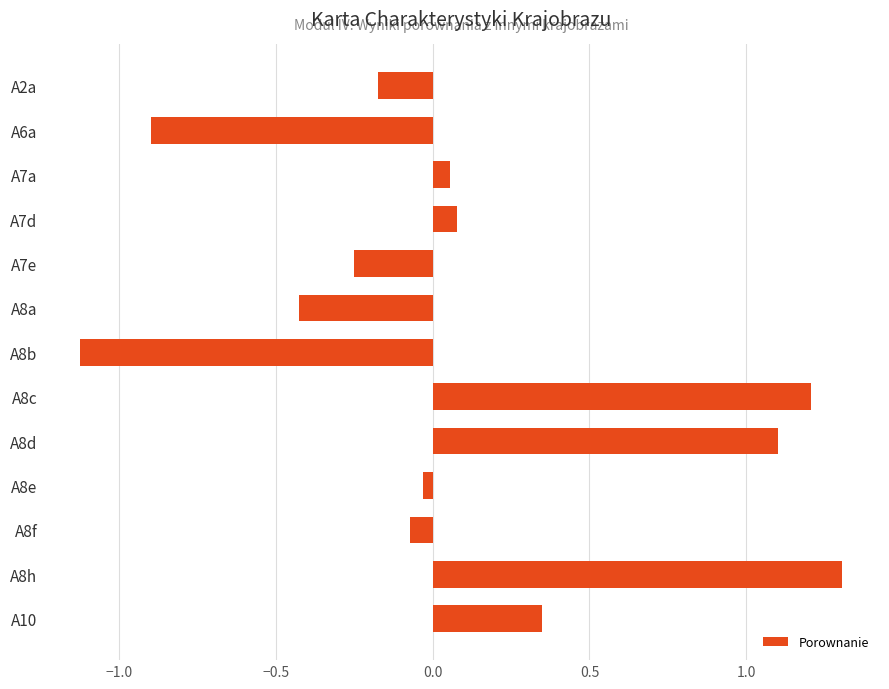

What is the sum of all values?

1.1